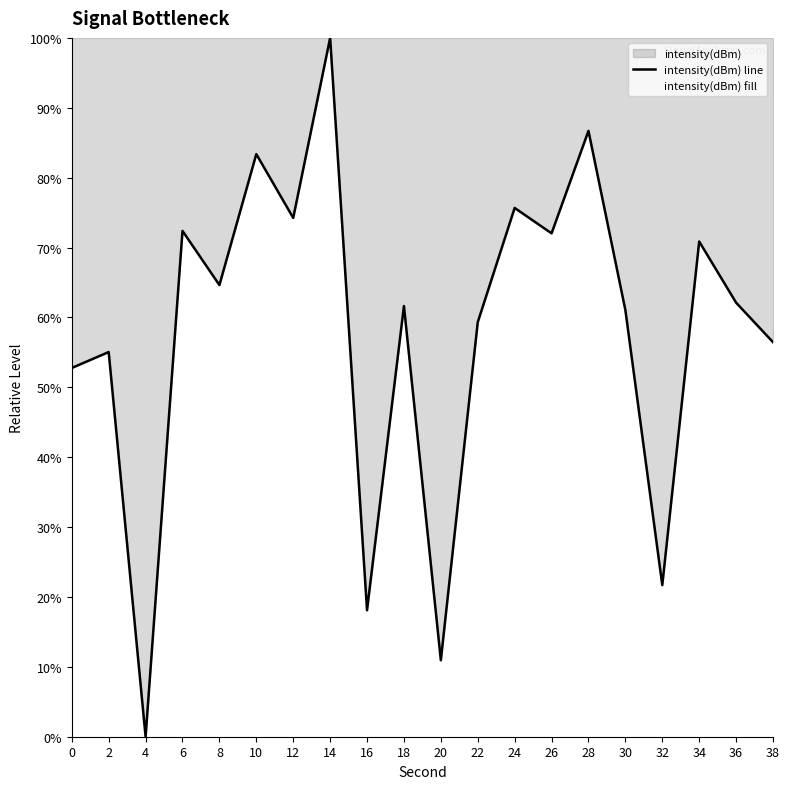

List the labels in order of value, smallest first.

4, 20, 16, 32, 0, 2, 38, 22, 30, 18, 36, 8, 34, 26, 6, 12, 24, 10, 28, 14